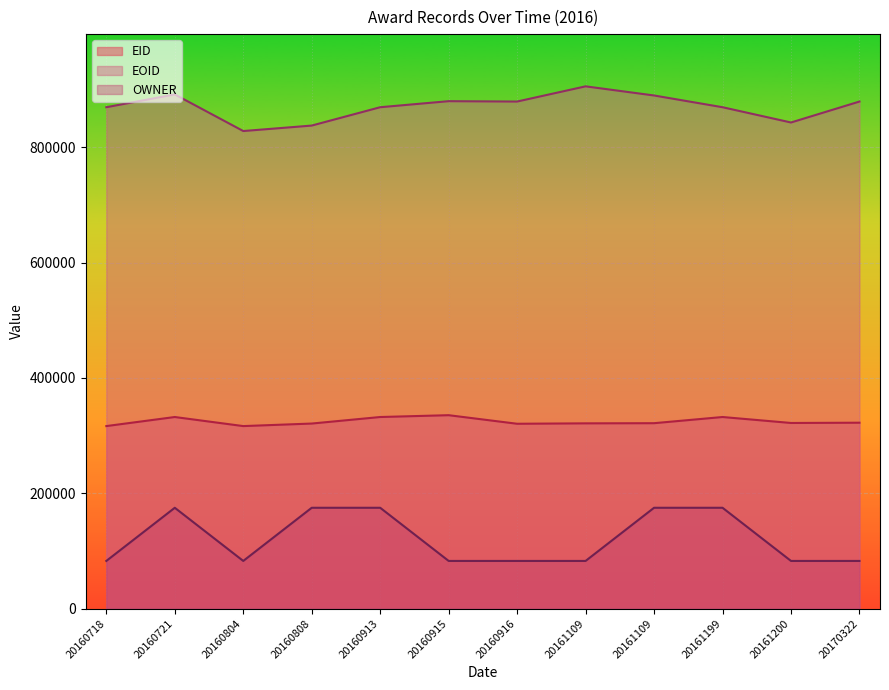

What is the approximate value of OWNER at 20161109?

82709